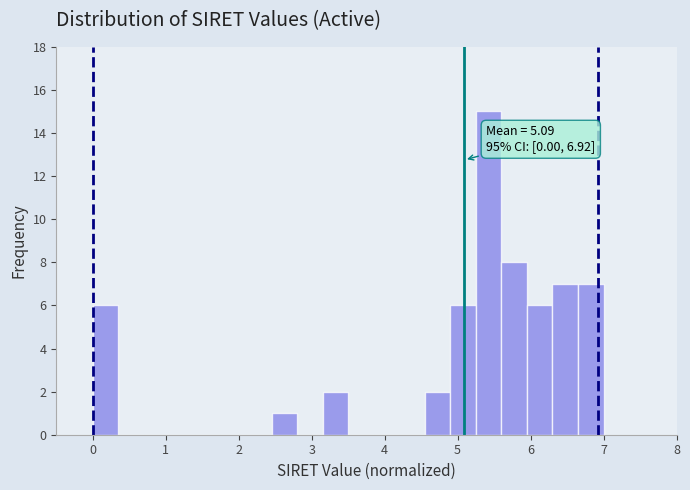

Read against the x-axis, roughly where is the centre of the tallest bar?

5.4